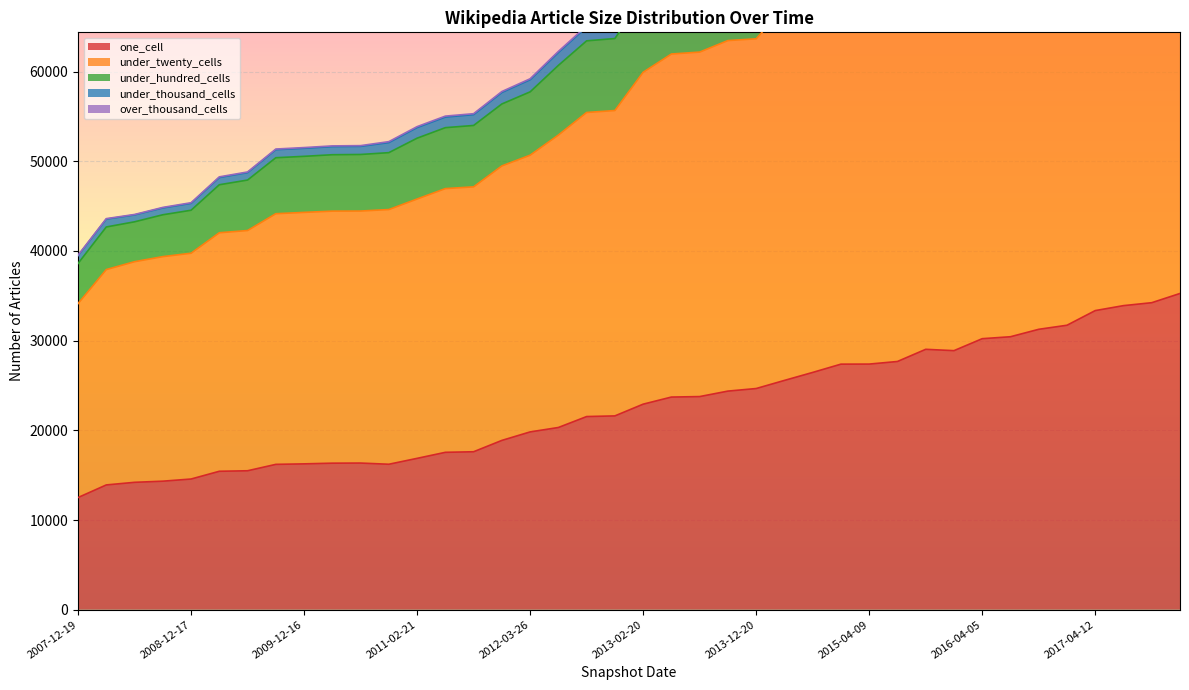

Which category has the lowest value across all series?

2007-12-19